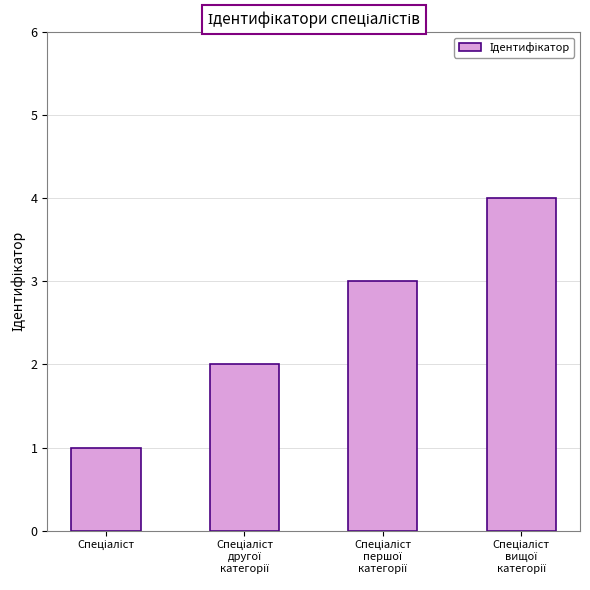

What is the maximum value shown in the chart?

4